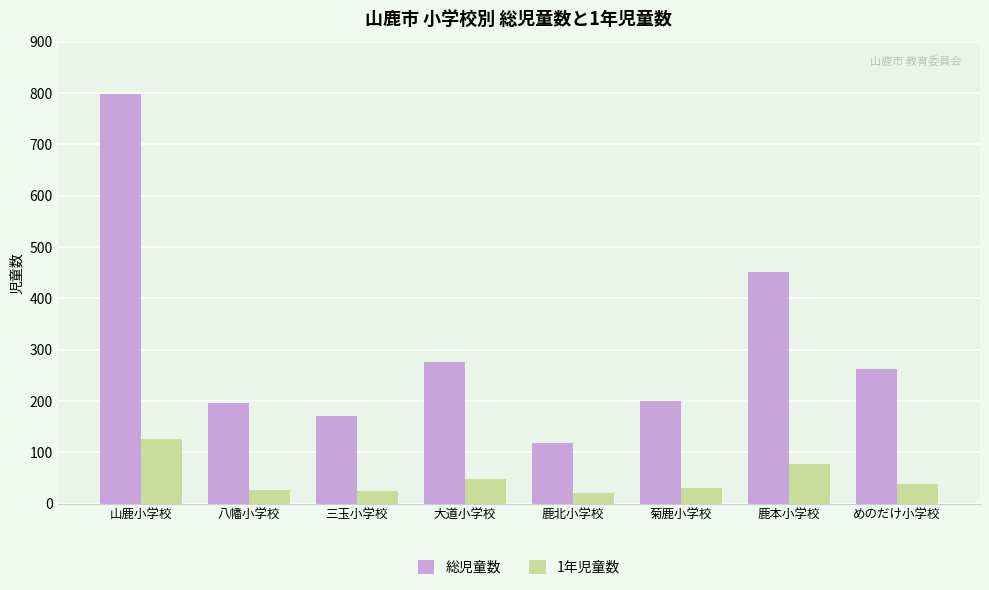

What is the difference between the highest and lowest values at 山鹿小学校?

672